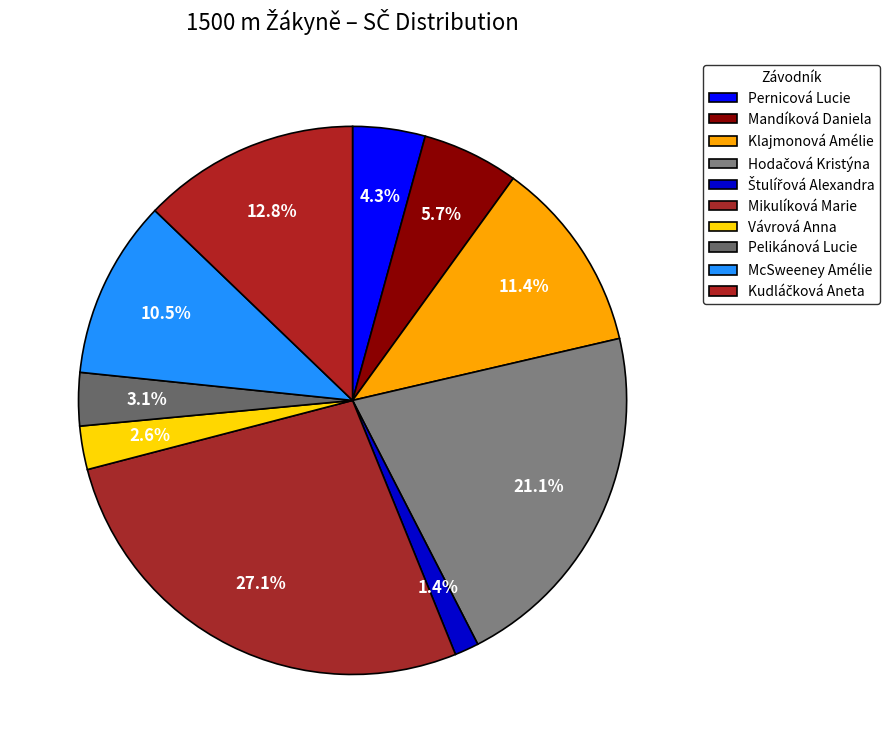

How many segments does this pie chart have?

10